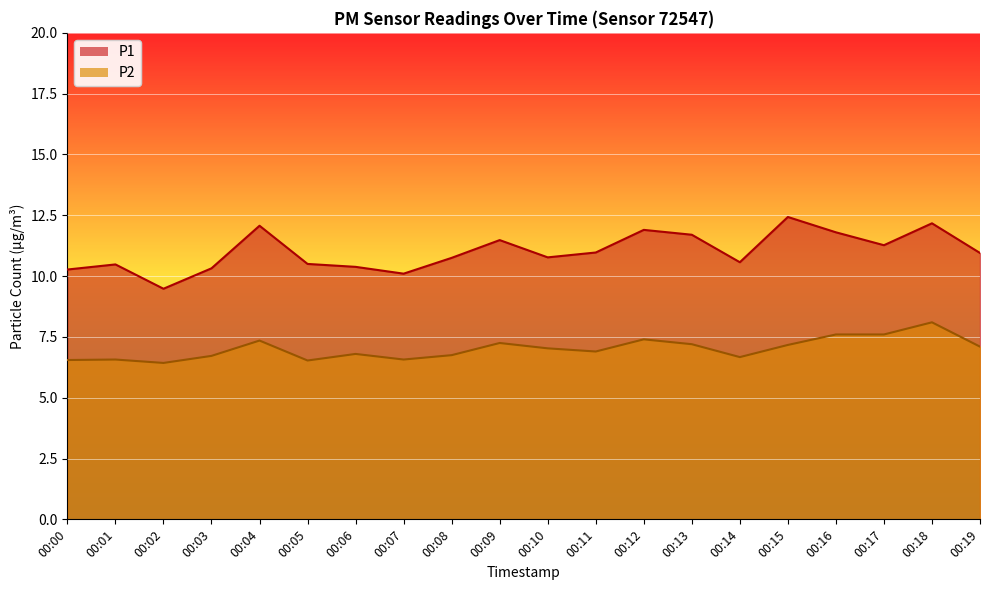

Where is the first local maximum for P1?

00:01